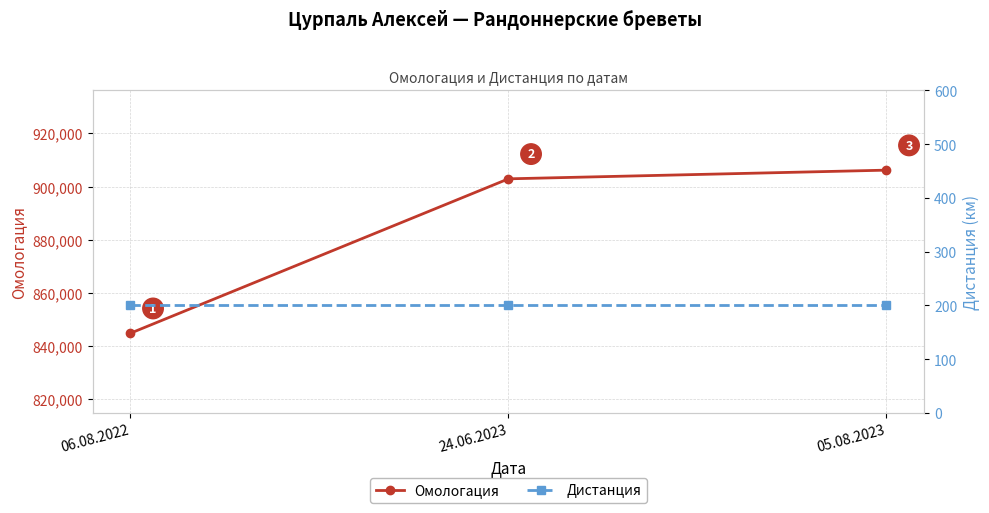

Count the number of categories in the chart.

3